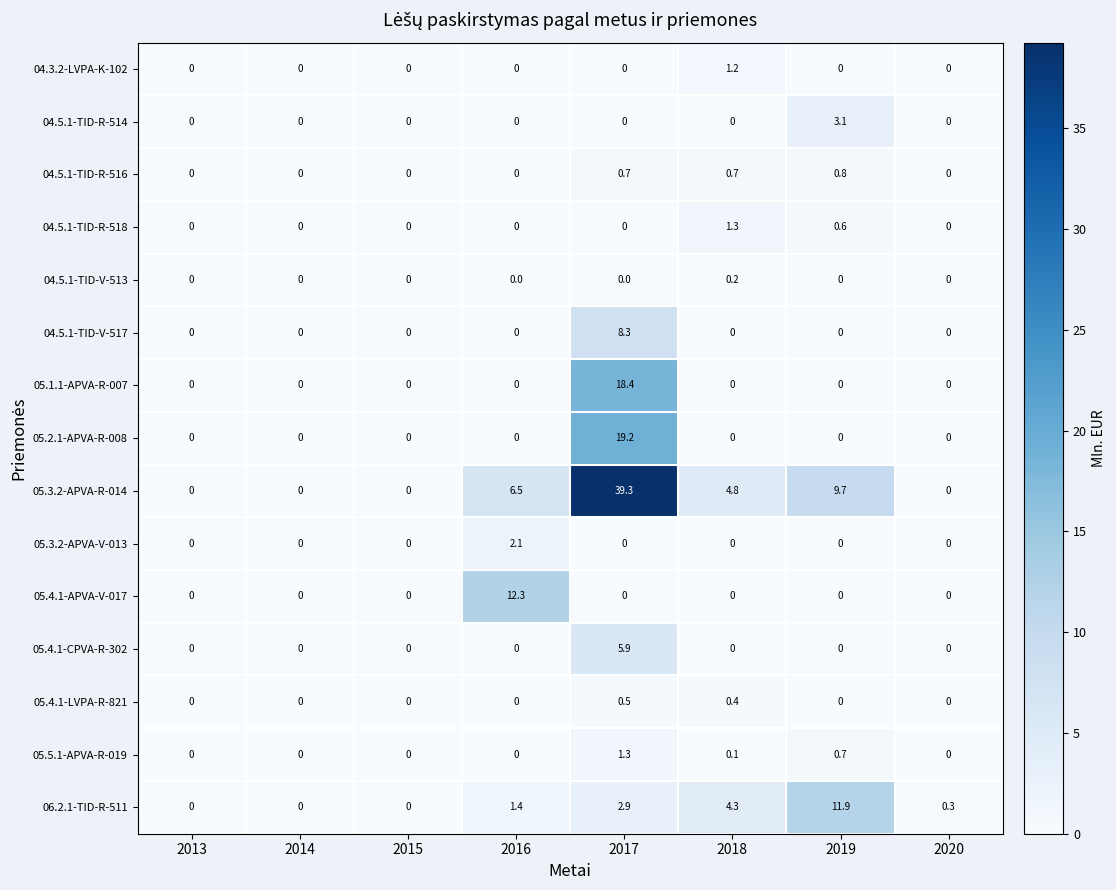

What is the highest value of the 05.4.1-CPVA-R-302 series?

5.9